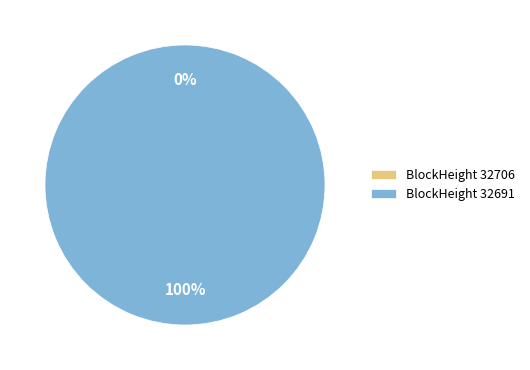

Does 32691 account for over 50% of the chart?

Yes